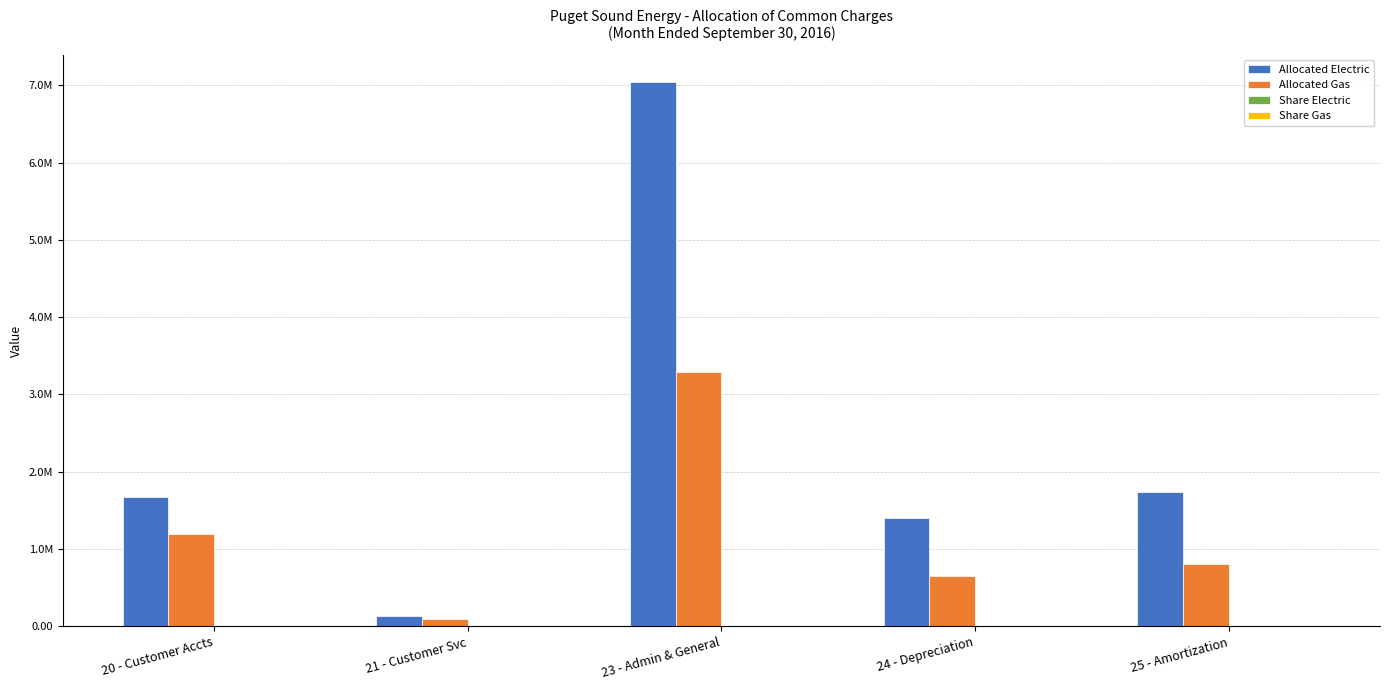

The value of Share Gas at 25 - Amortization is 0.5. True or false?

False